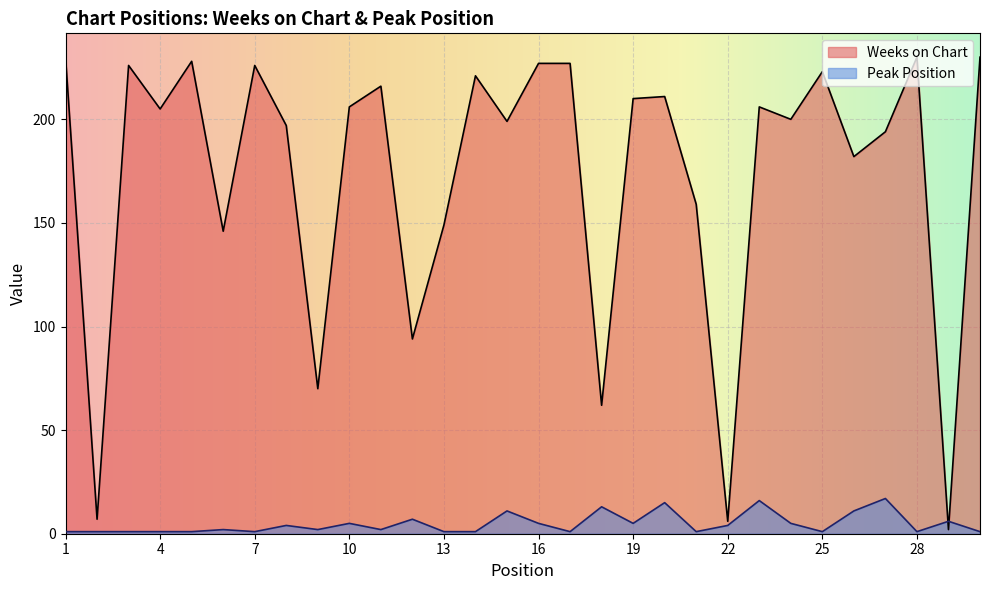

True or false: Peak Position has a value of 7 at 10.

False